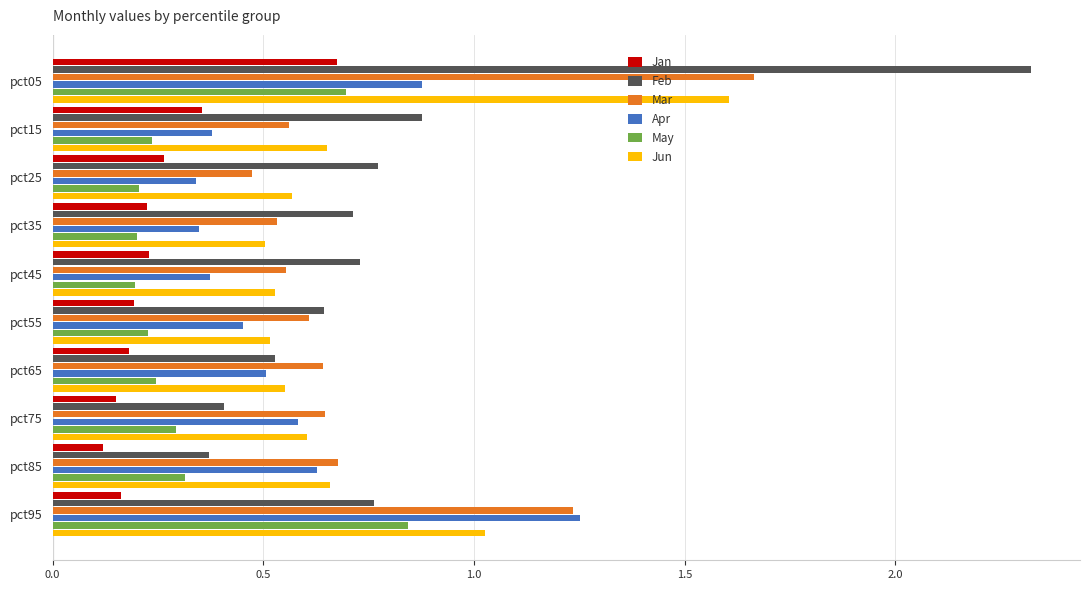

Where is Jun nearest to the value 1?

pct95